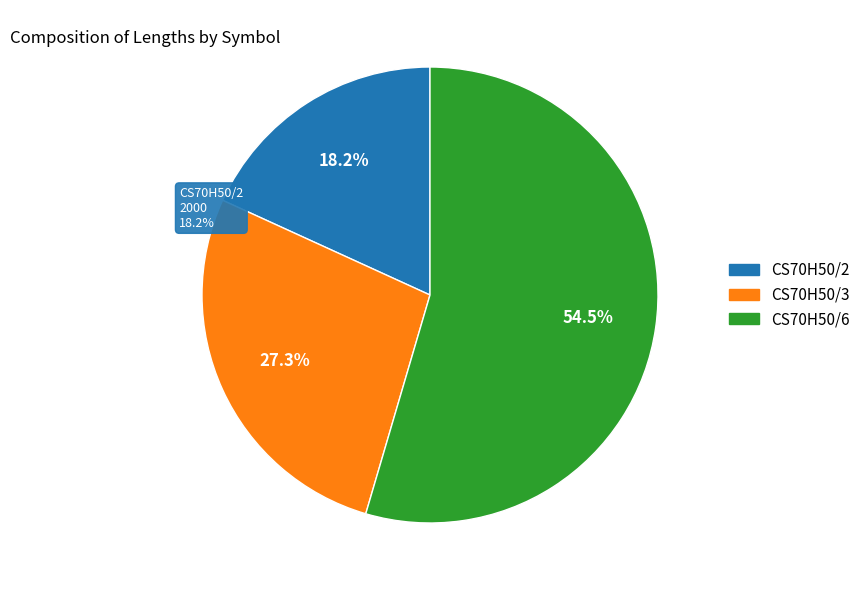

What percentage is the CS70H50/6 slice, to the nearest percent?

55%